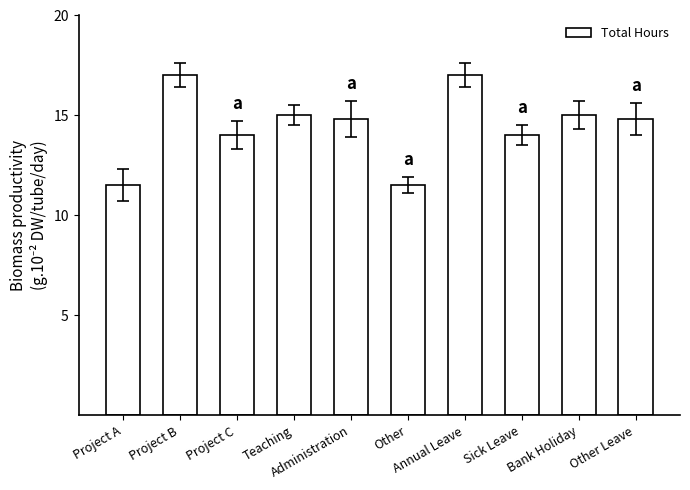

What is the minimum value shown in the chart?

11.5